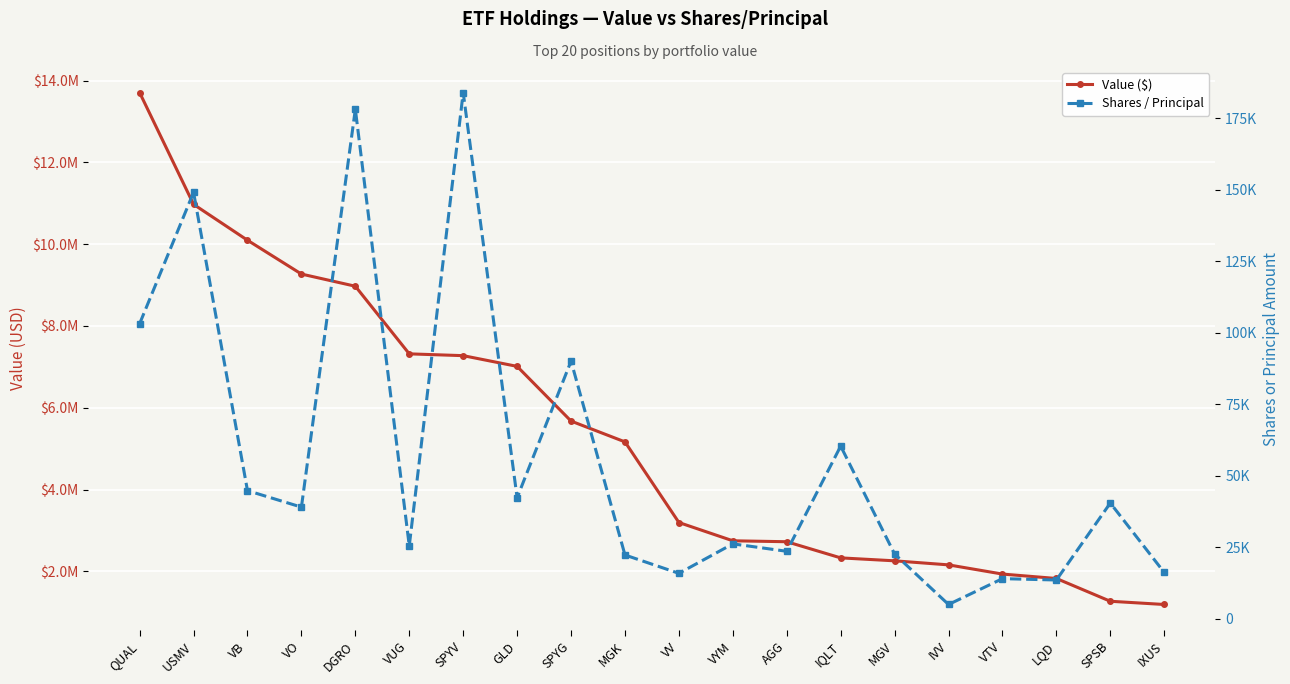

What is the average value of the Shares / Principal series?

55832